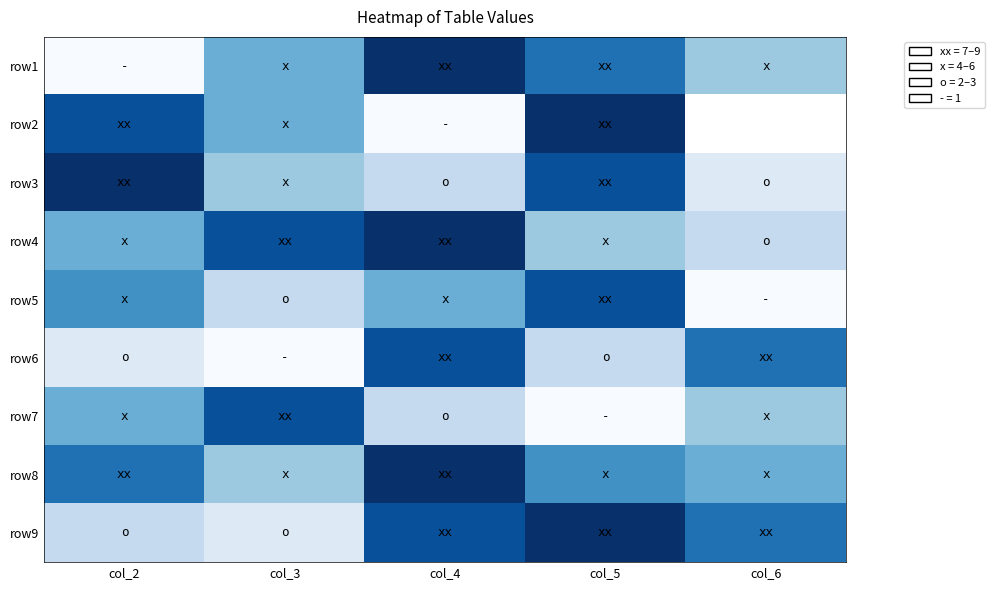

Is it true that row8 equals 6.0 at col_5?

True